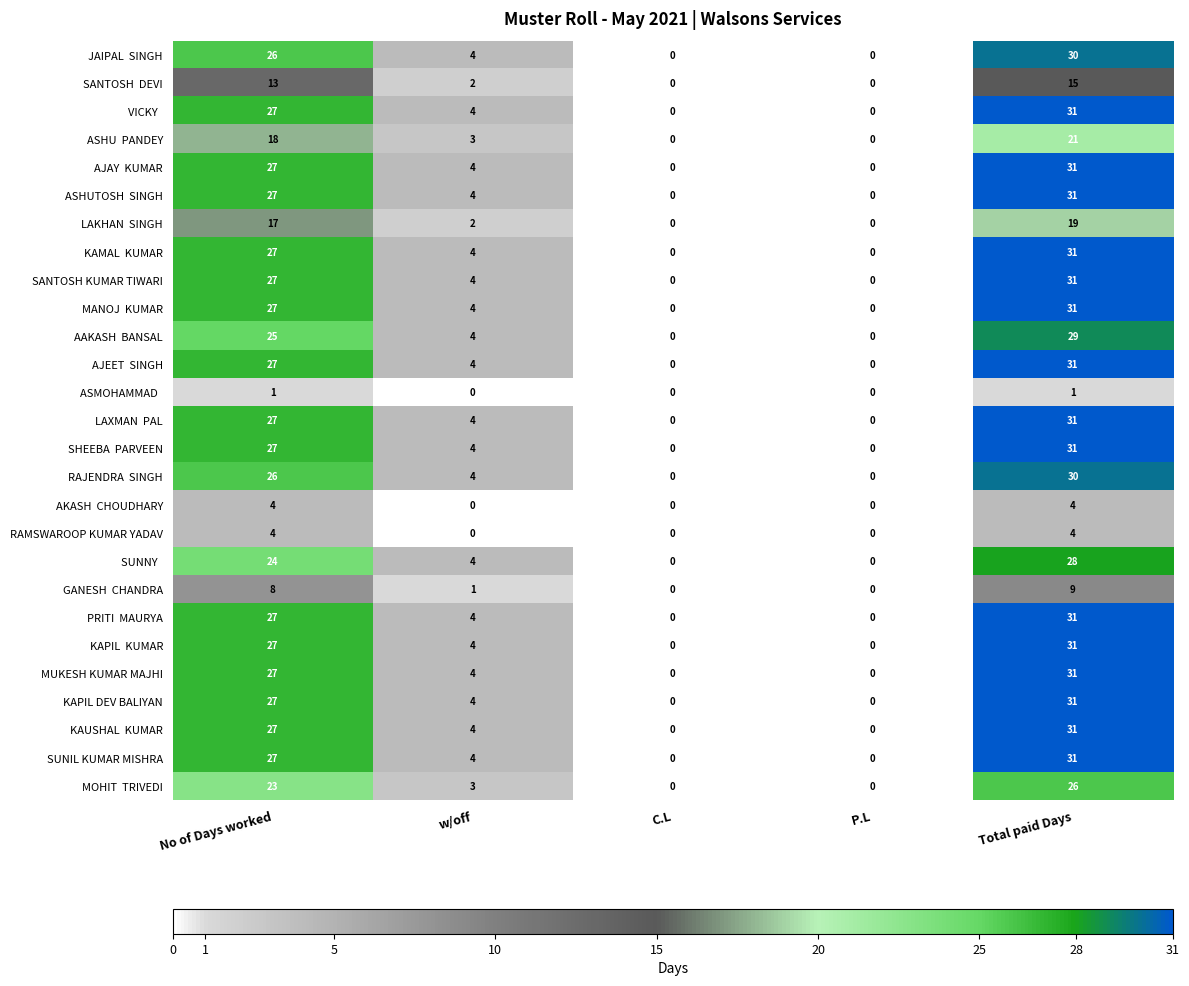

Which category has the highest value across all series?

Total paid Days